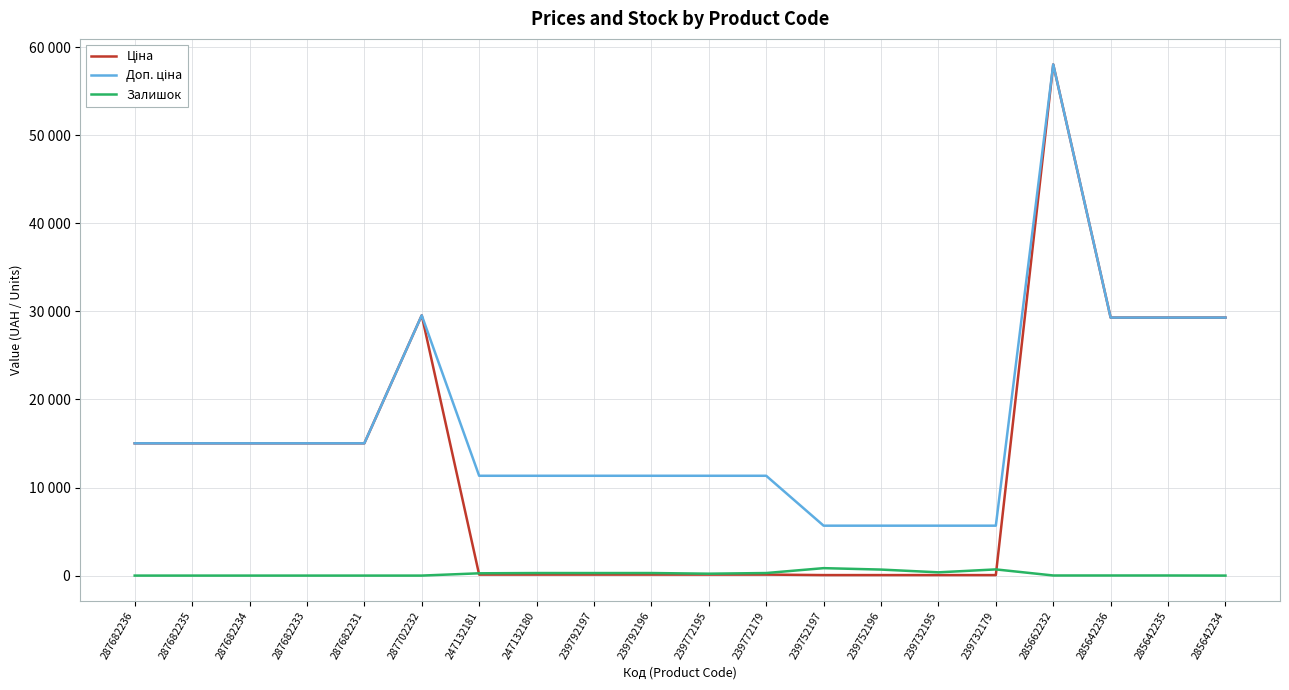

Does the chart display data point markers on the line(s)?

No